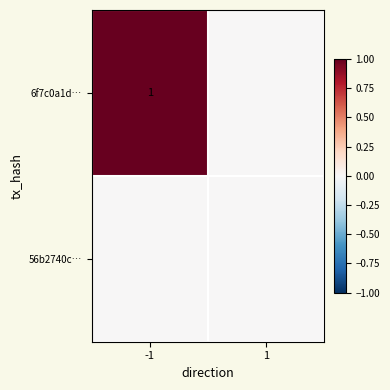

Is the value of 56b2740c… at 1 greater than the value of 6f7c0a1d… at 1?

No